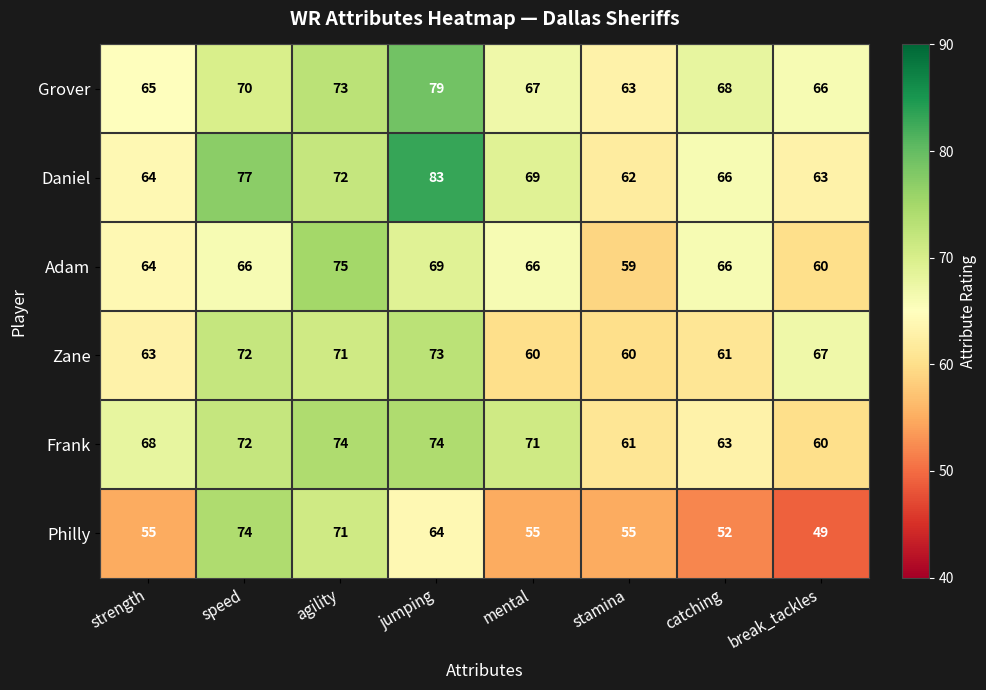

At which category is the sum across all series the highest?

jumping